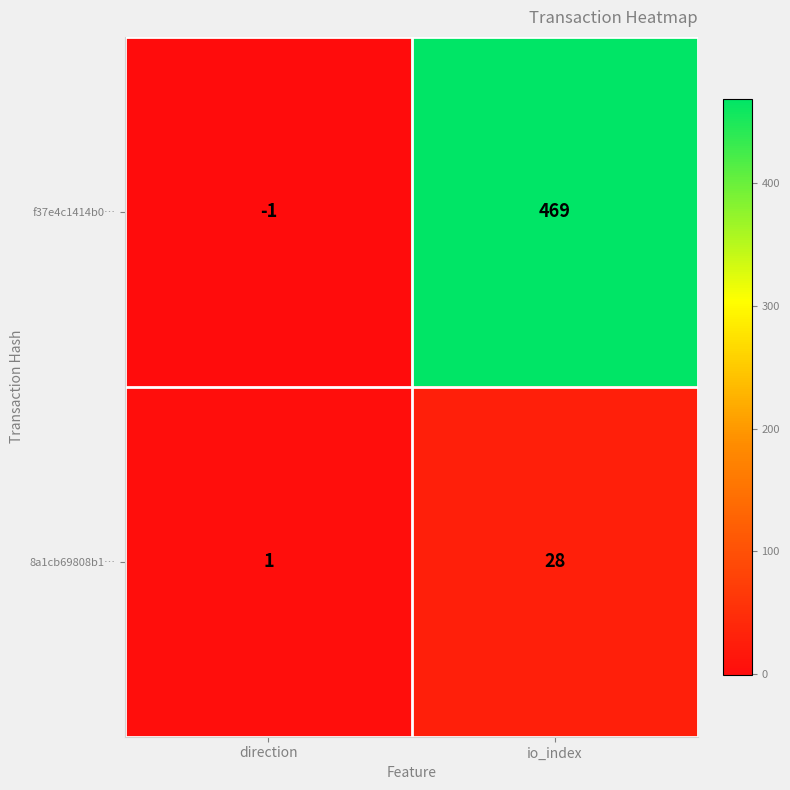

At which category is the sum across all series the highest?

io_index